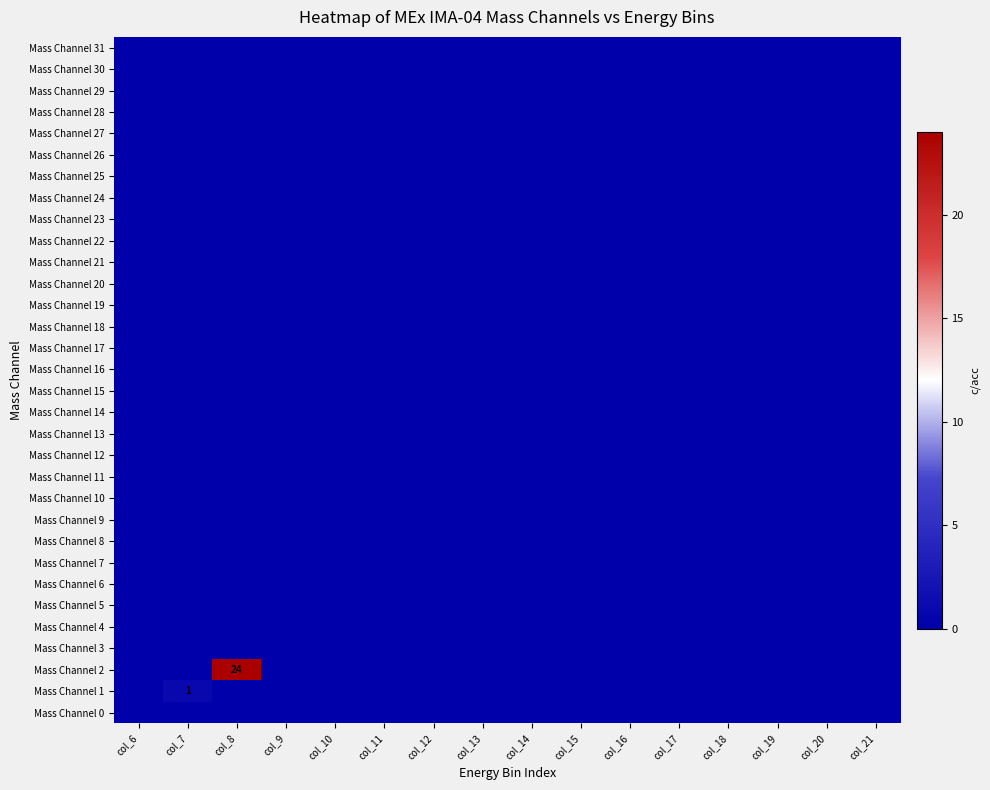

At how many categories does at least one series exceed 17?

1